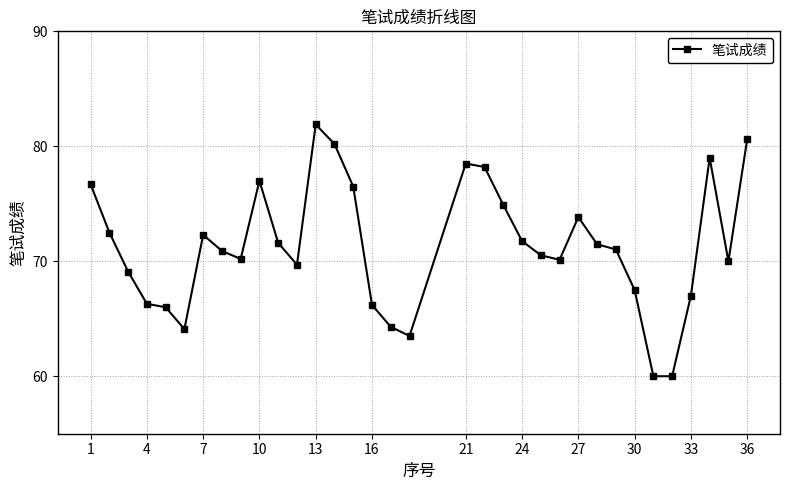

True or false: the data has more than 0 interior local peaks.

True